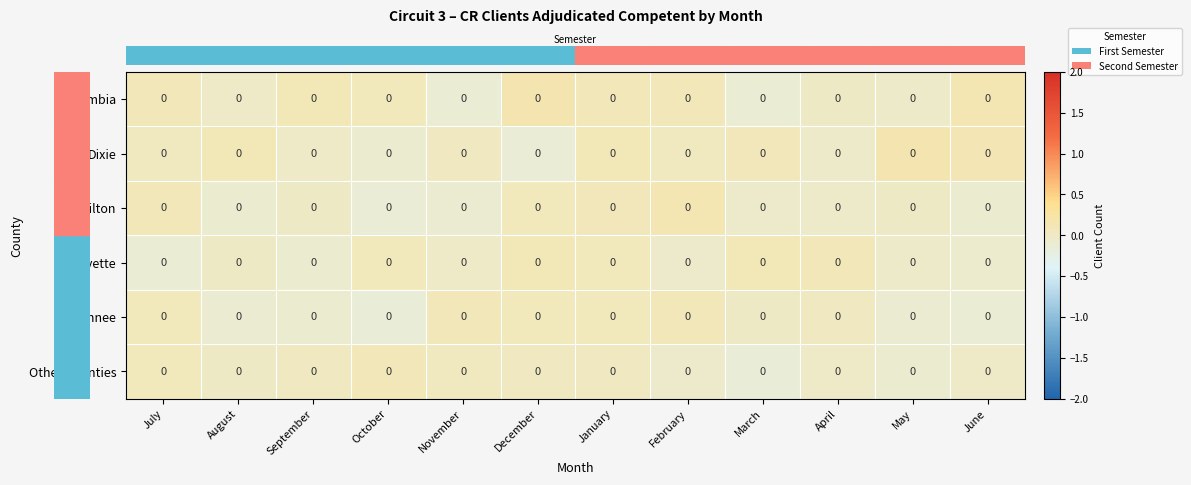

What is the difference between the highest and lowest values at April?

0.1